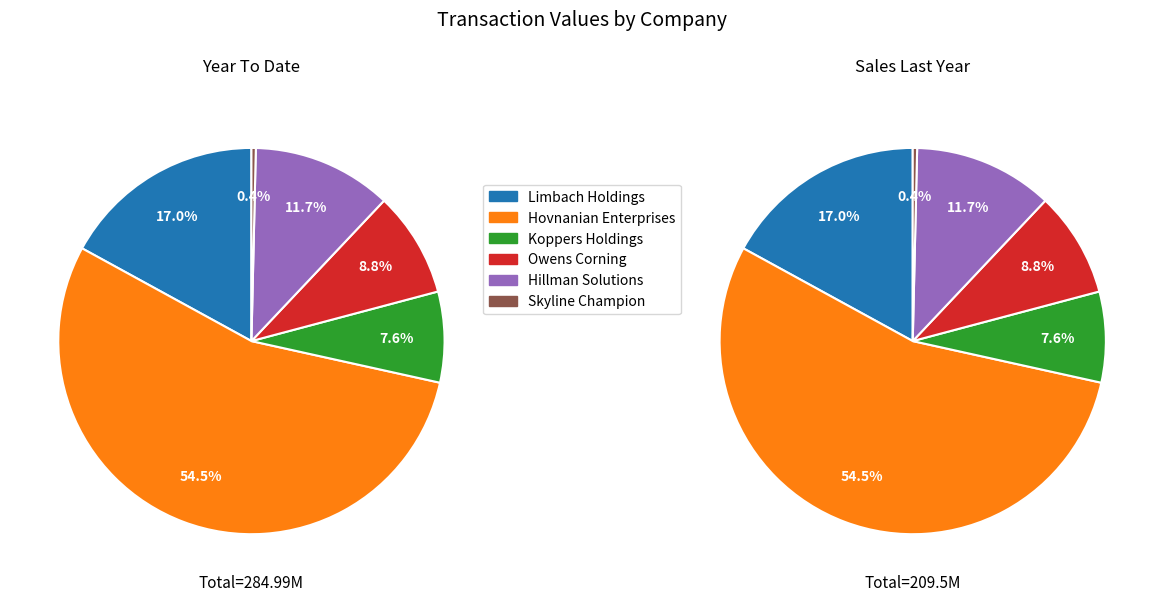

True or false: Hillman Solutions accounts for 12% of the total.

True